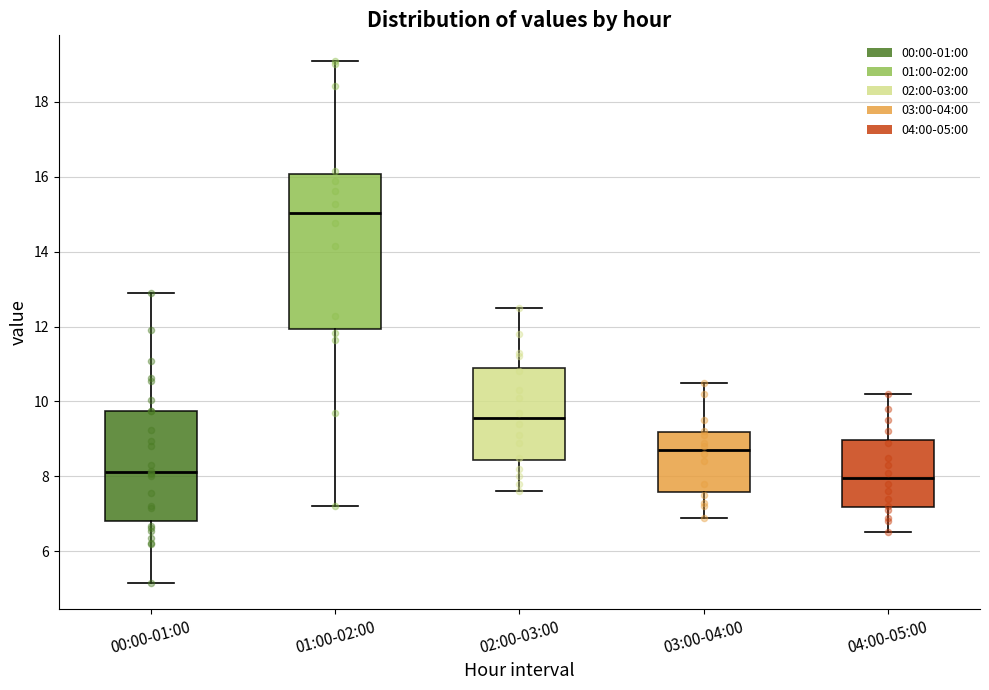

Reading left to right, transcribe this box plot: for each box, give where its median line is, the range the box spans, and where its two whiskers end, as read against the y-axis. The values are not printed on the chart, so give them approximately, as read against the axis.

00:00-01:00: median 8.2, box 6.8 to 9.8, whiskers 5.2 to 13.0
01:00-02:00: median 15.0, box 12.0 to 16.0, whiskers 7.2 to 19.0
02:00-03:00: median 9.6, box 8.4 to 11.0, whiskers 7.6 to 12.6
03:00-04:00: median 8.8, box 7.6 to 9.2, whiskers 7.0 to 10.6
04:00-05:00: median 8.0, box 7.2 to 9.0, whiskers 6.6 to 10.2